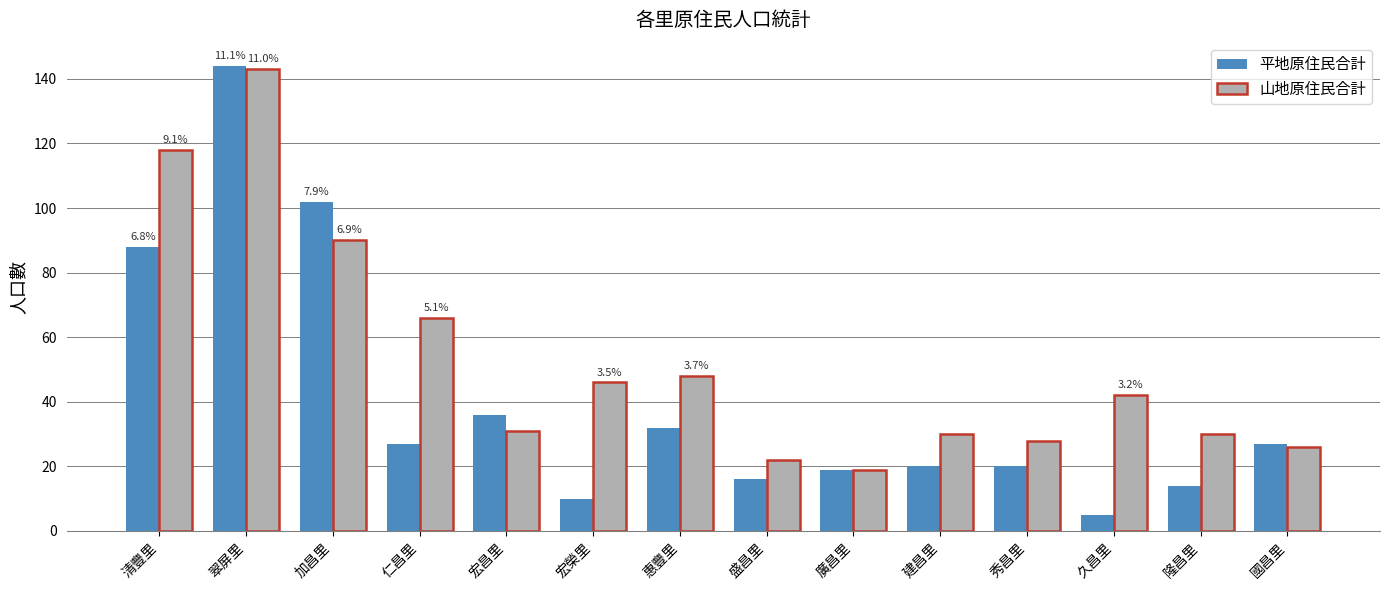

Reading left to right, list all the values displayed in this chart.

平地原住民合計: 88	144	102	27	36	10	32	16	19	20	20	5	14	27
山地原住民合計: 118	143	90	66	31	46	48	22	19	30	28	42	30	26